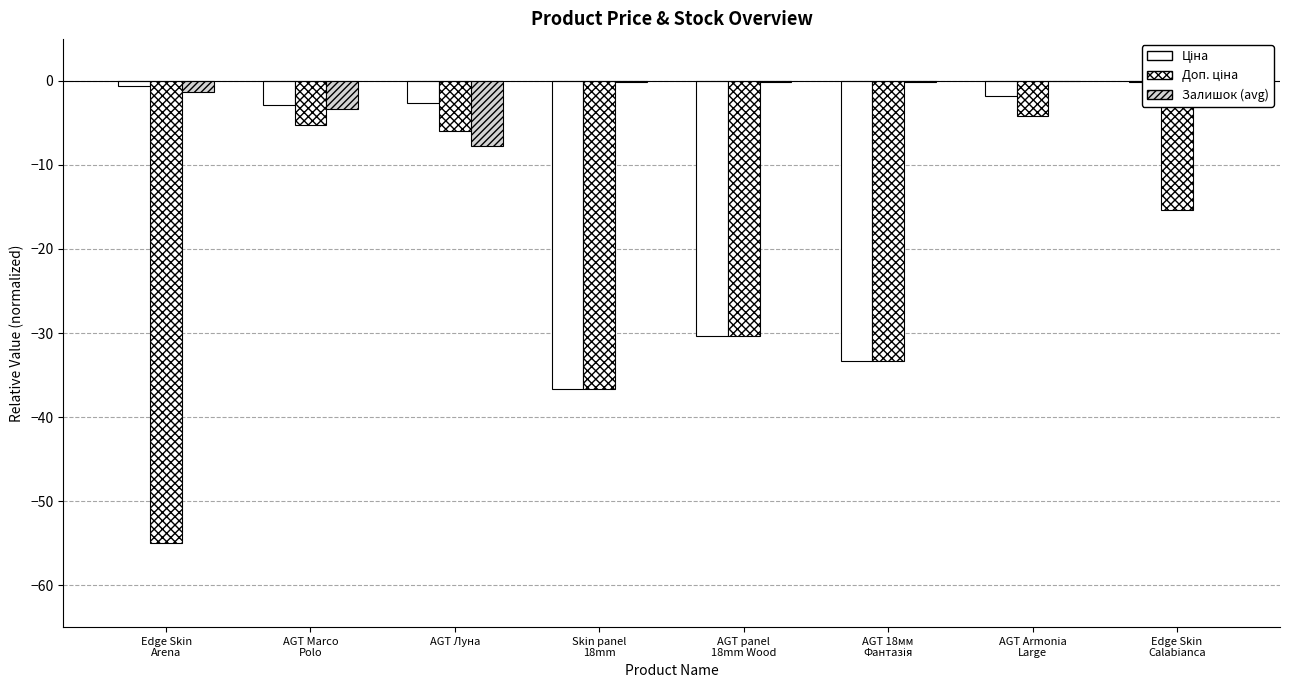

What are all the series names shown in the legend?

Ціна, Доп. ціна, Залишок (avg)